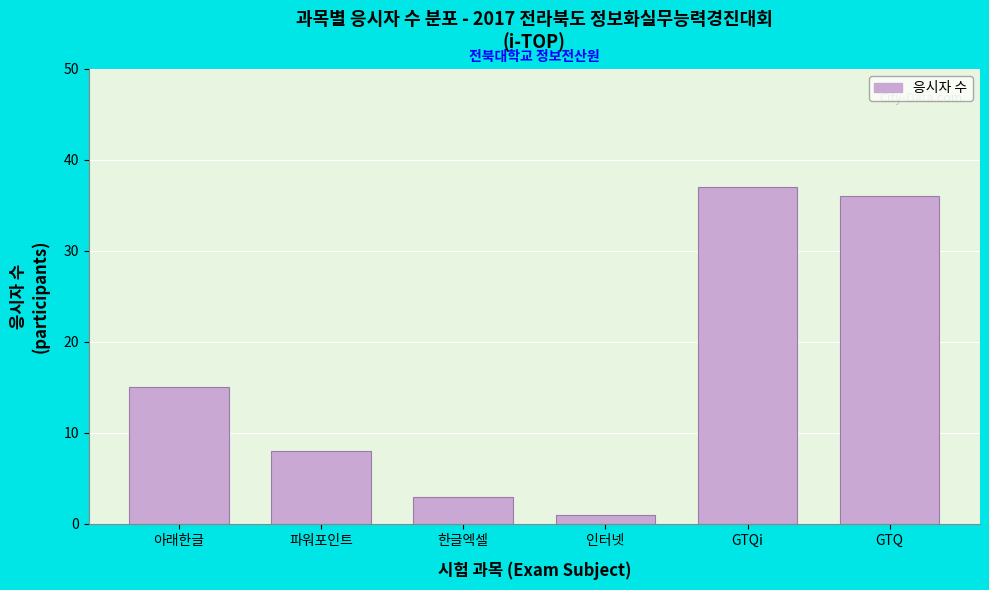

Reading left to right, extract all data points from this chart.

아래한글=15	파워포인트=8	한글엑셀=3	인터넷=1	GTQi=37	GTQ=36